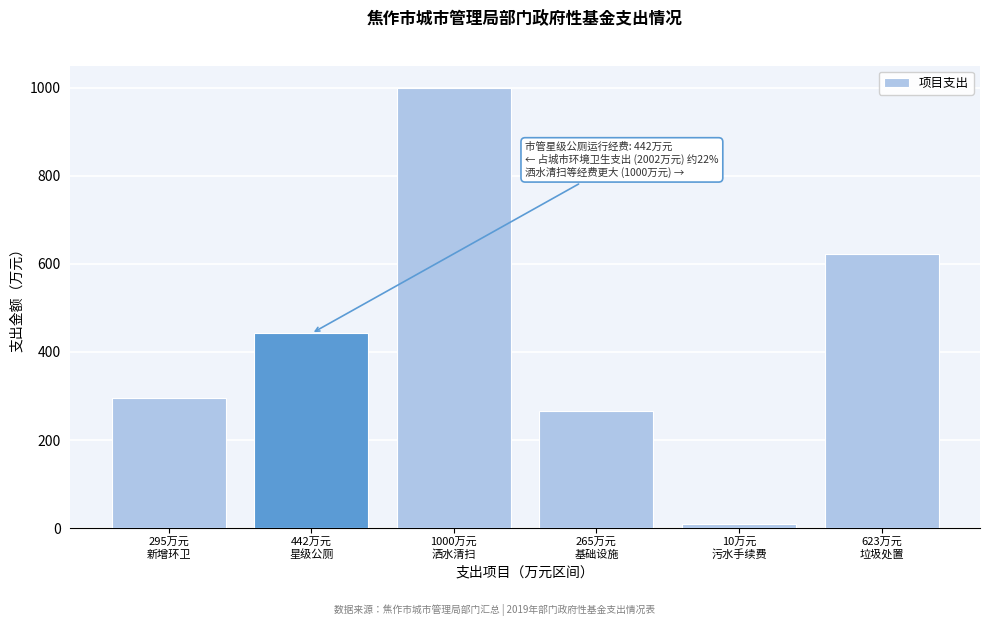

Reading left to right, extract all data points from this chart.

295	442	1000	265	10	623